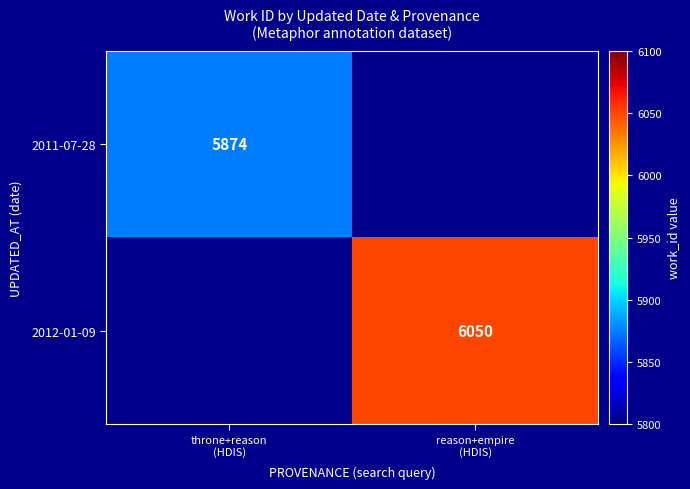

How many series are shown in this chart?

2